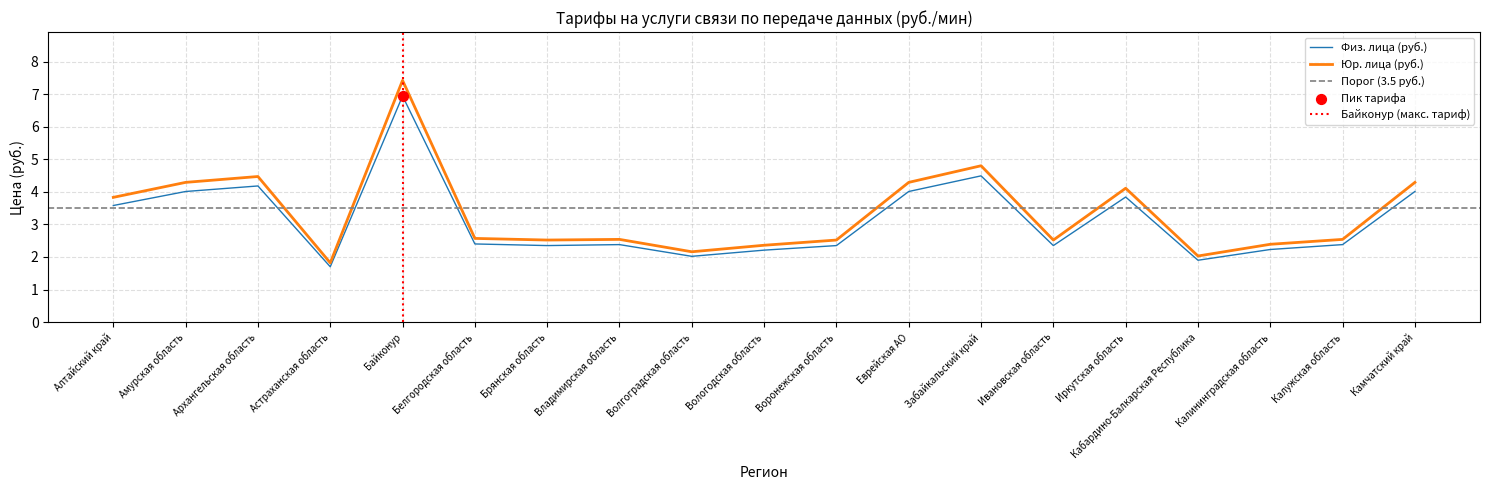

Which series reaches the minimum Y coordinate?

Физ. лица (руб.)